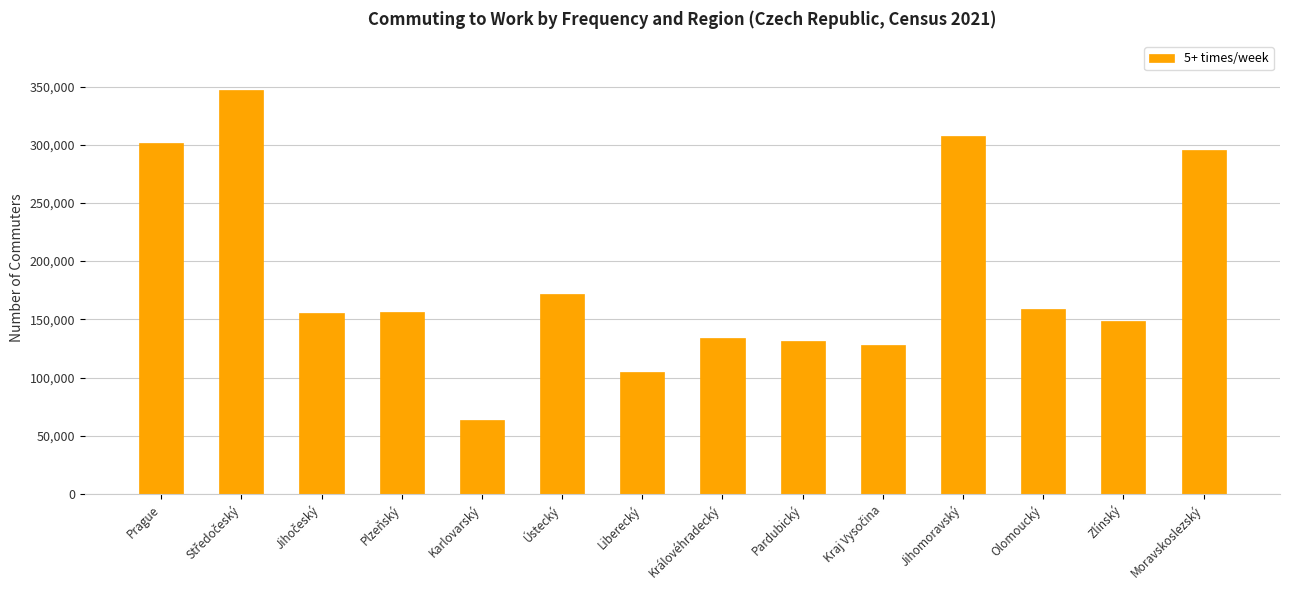

What is the label of the 6th bar from the right?

Pardubický